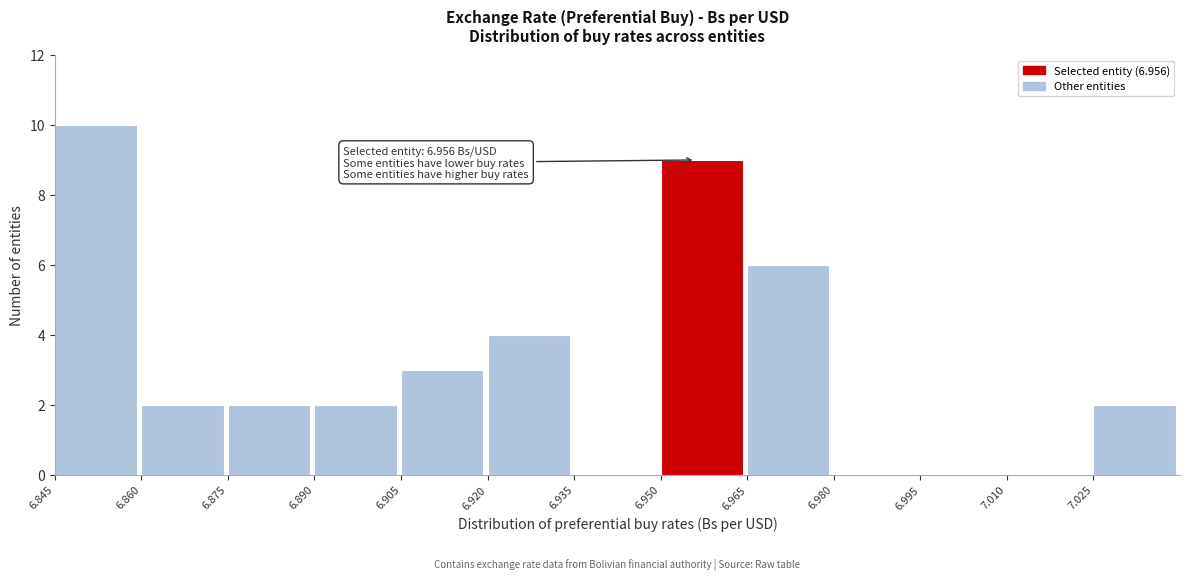

Over which range of the x-axis is the bar tallest?

6.845 to 6.860